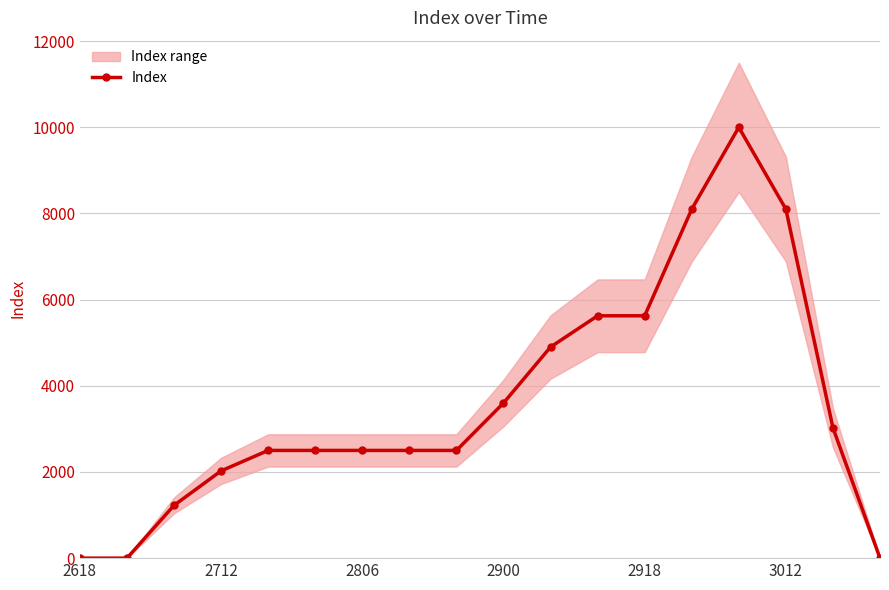

What is the maximum value for Index?

10000